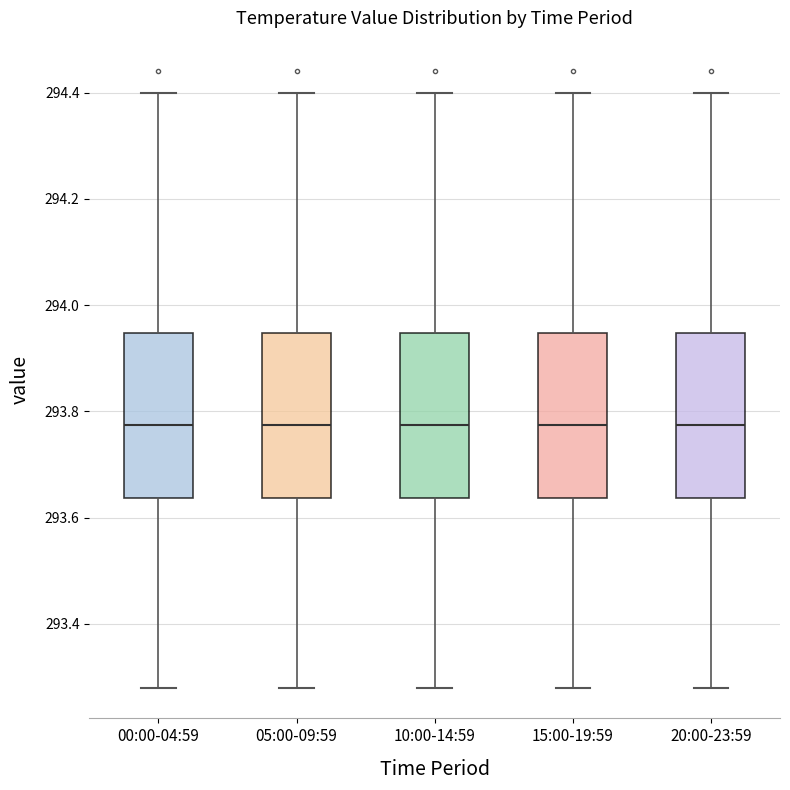

Reading left to right, transcribe this box plot: for each box, give where its median line is, the range the box spans, and where its two whiskers end, as read against the y-axis. The values are not printed on the chart, so give them approximately, as read against the axis.

00:00-04:59: median 293.78, box 293.64 to 293.94, whiskers 293.28 to 294.40
05:00-09:59: median 293.78, box 293.64 to 293.94, whiskers 293.28 to 294.40
10:00-14:59: median 293.78, box 293.64 to 293.94, whiskers 293.28 to 294.40
15:00-19:59: median 293.78, box 293.64 to 293.94, whiskers 293.28 to 294.40
20:00-23:59: median 293.78, box 293.64 to 293.94, whiskers 293.28 to 294.40